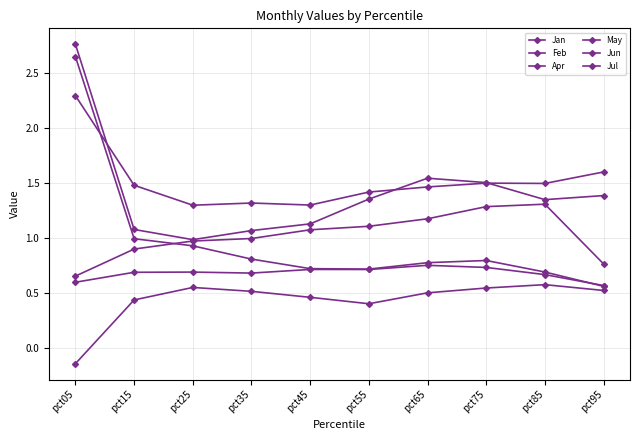

What is the spread (max minus min) of values at pct55?

1.0